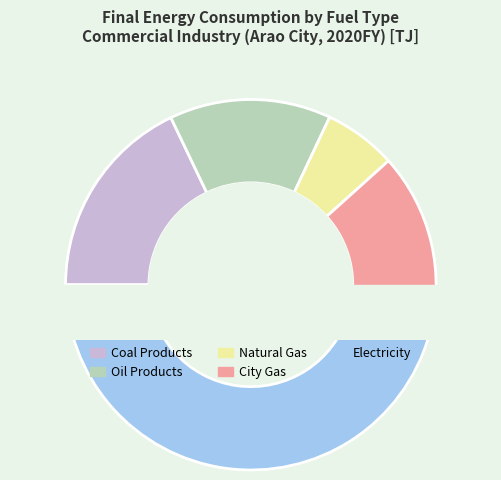

Which slice is the largest?

Electricity